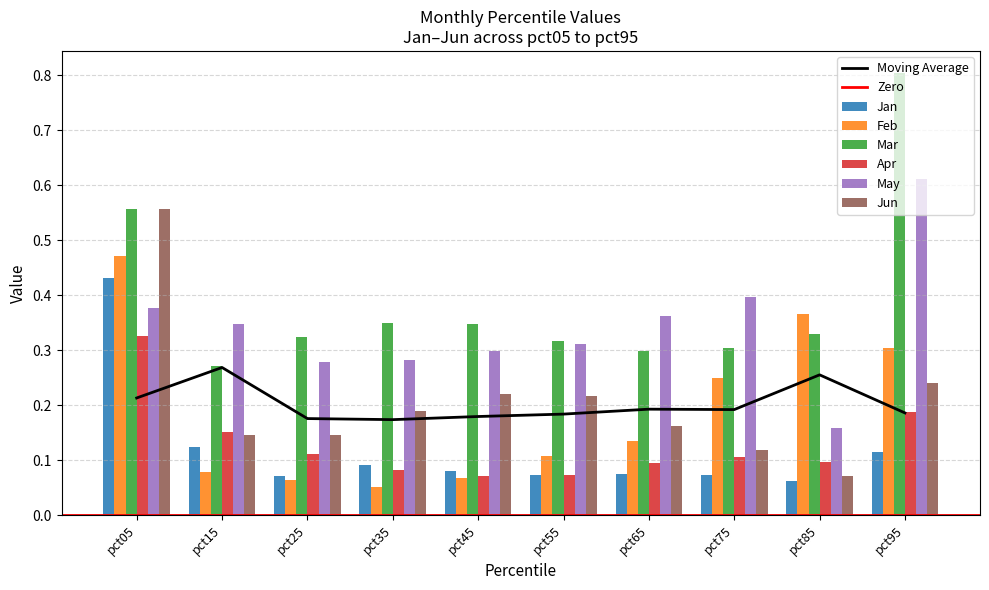

What is the minimum value shown in the chart?

0.1